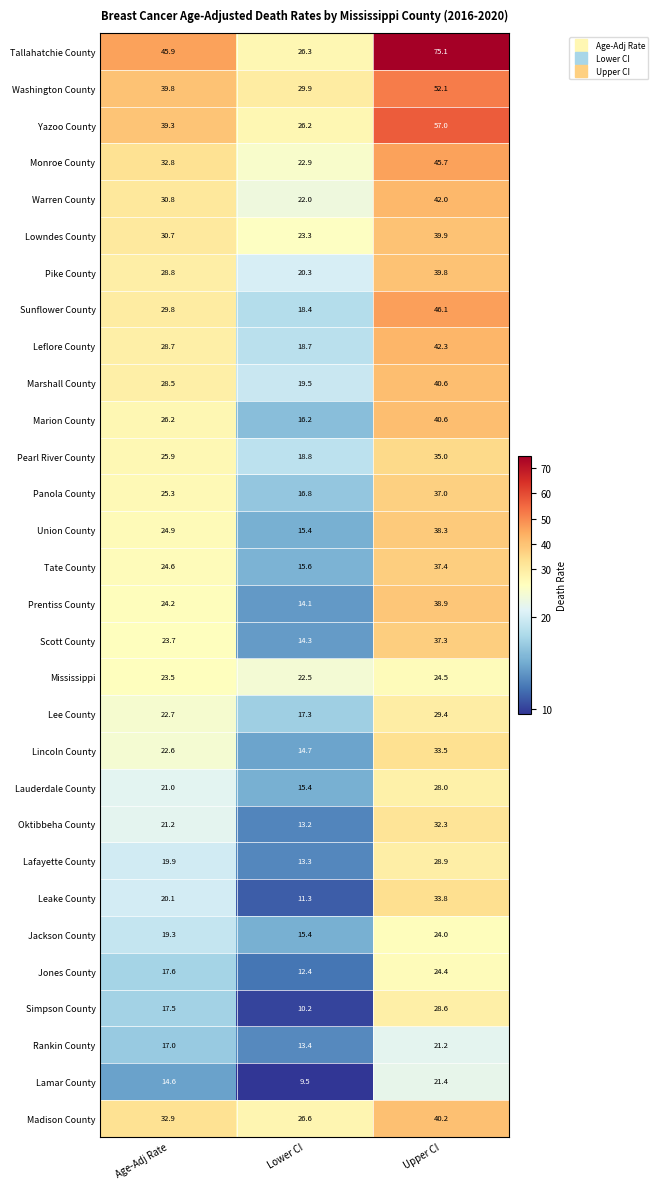

List the labels in order of Lauderdale County value, smallest first.

Lower CI, Age-Adj Rate, Upper CI